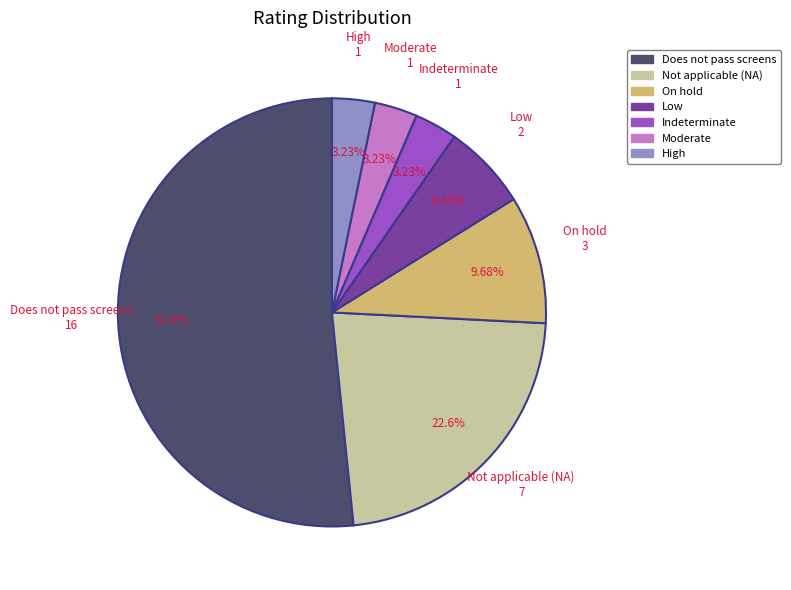

Approximately how many times larger is the value at Low compared to High?

2.0